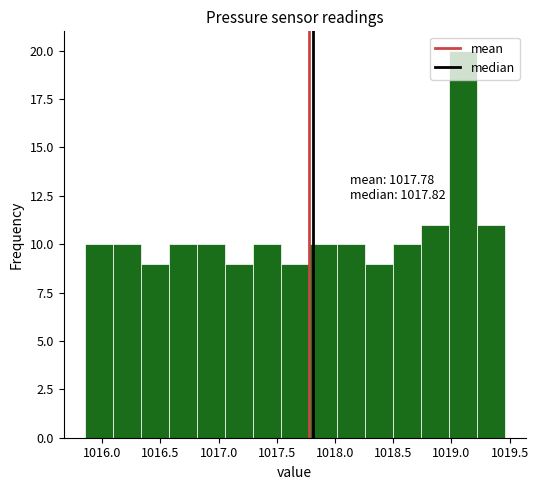

Which range on the x-axis has the tallest bar?

1019.00 to 1019.20